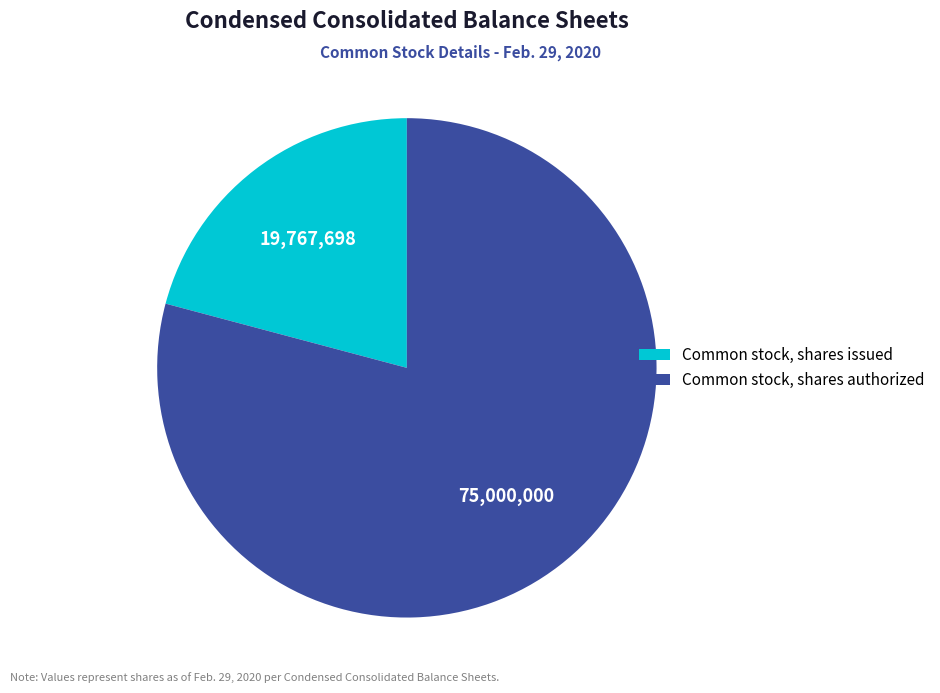

Which category accounts for the majority?

Common stock, shares authorized